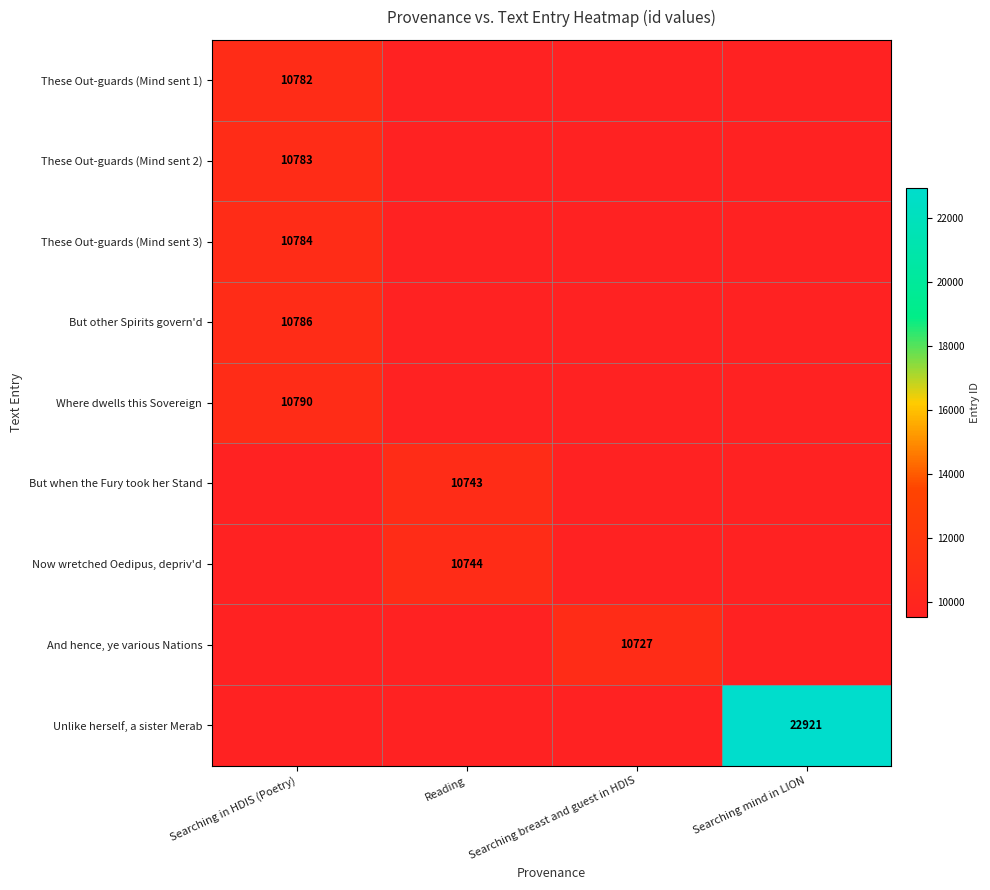

Is the value of These Out-guards (Mind sent 2) at Searching in HDIS (Poetry) greater than the value of Where dwells this Sovereign at Searching in HDIS (Poetry)?

No